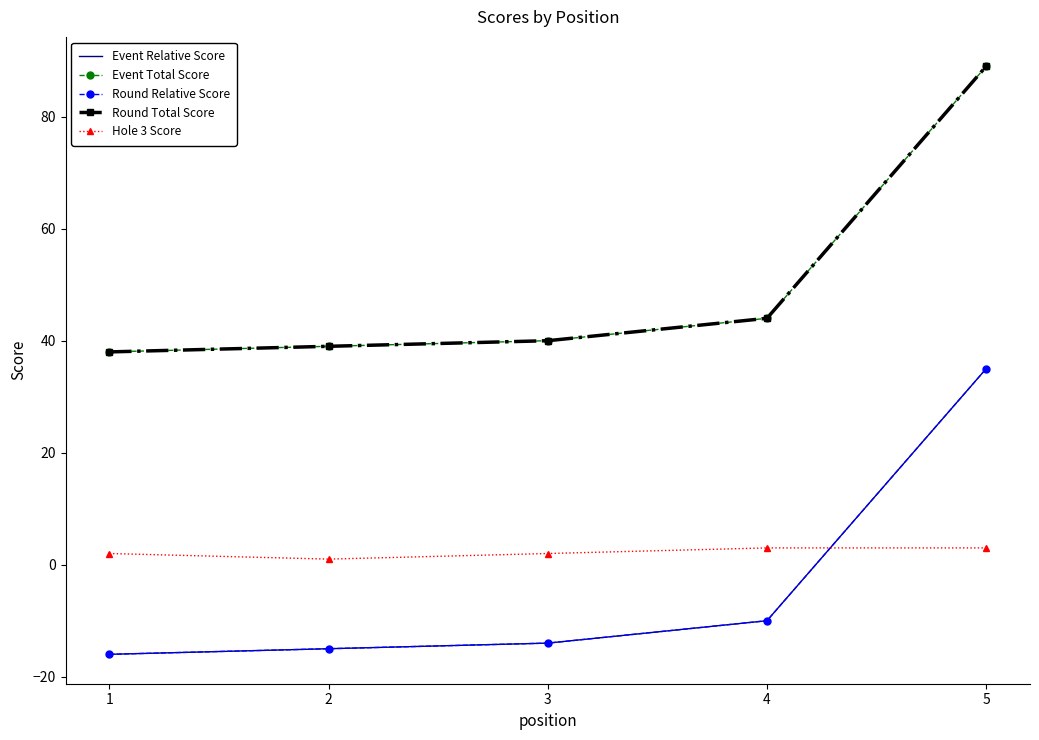

True or false: Event Total Score and Event Relative Score cross at least once.

False